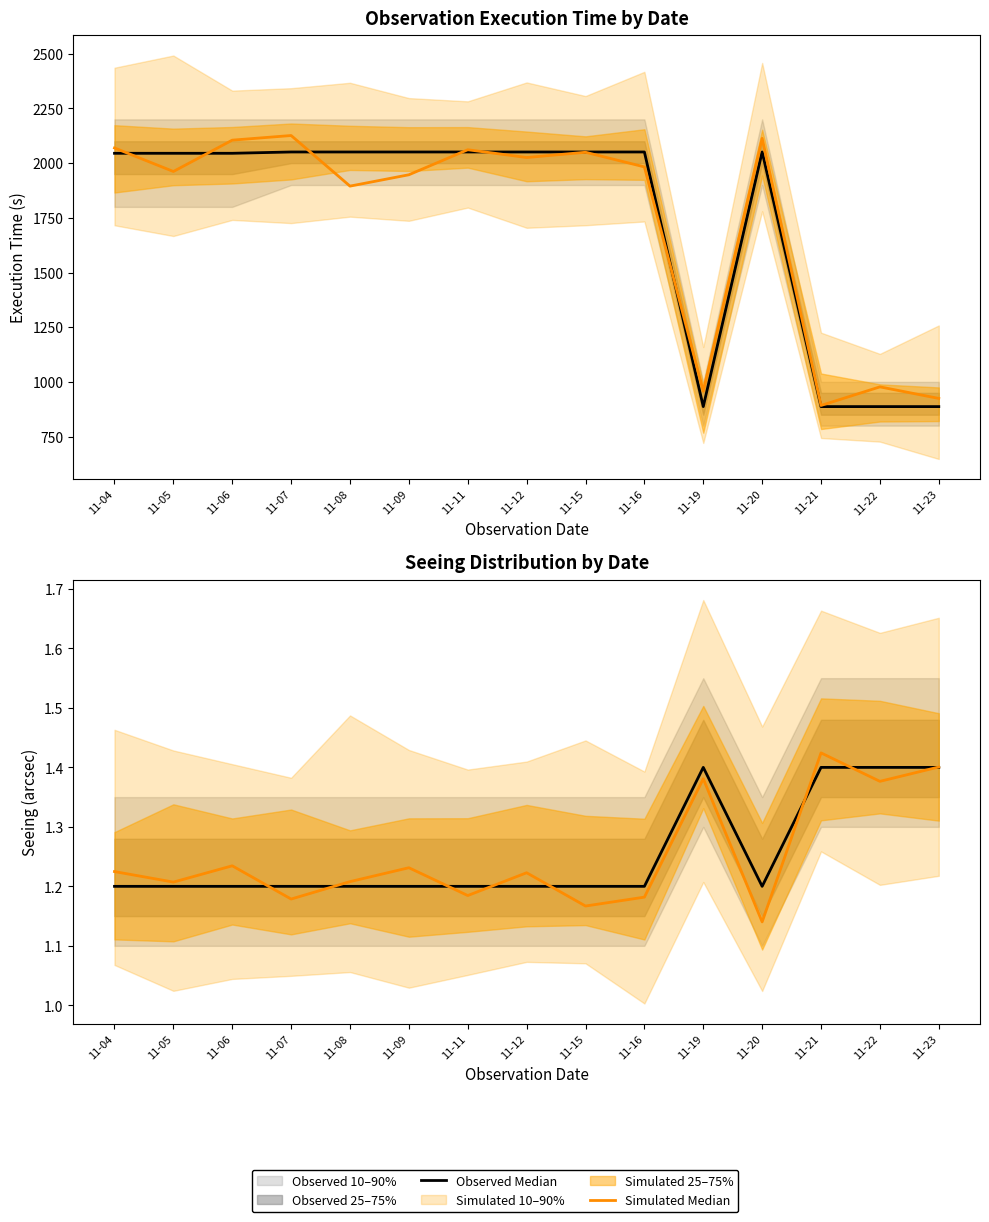

Where is the first local minimum for Simulated Median?

11-05